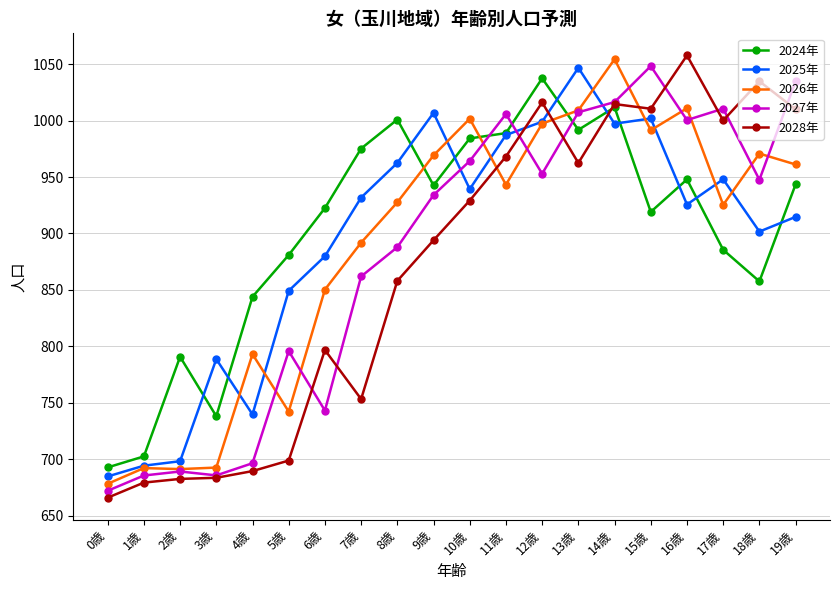

True or false: 2026年 and 2025年 intersect in this chart.

True